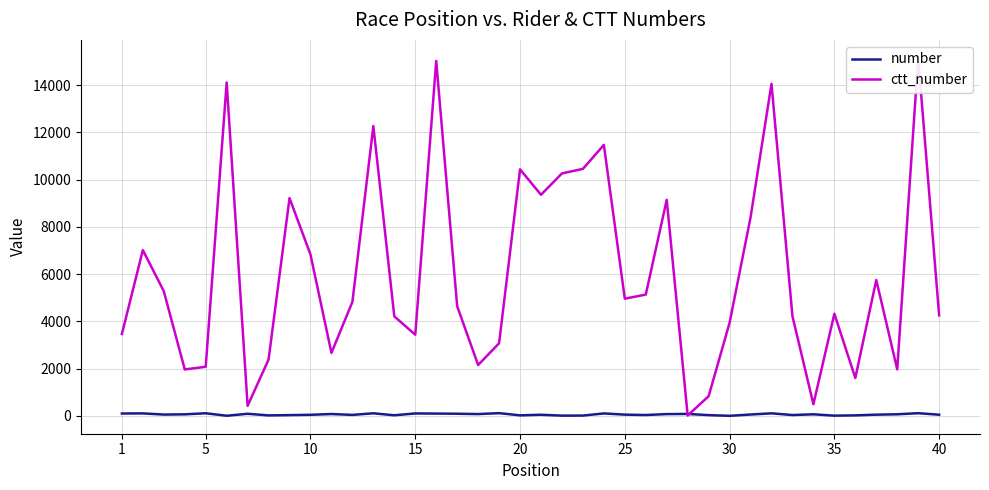

Is this an area chart (filled region under the line)?

No